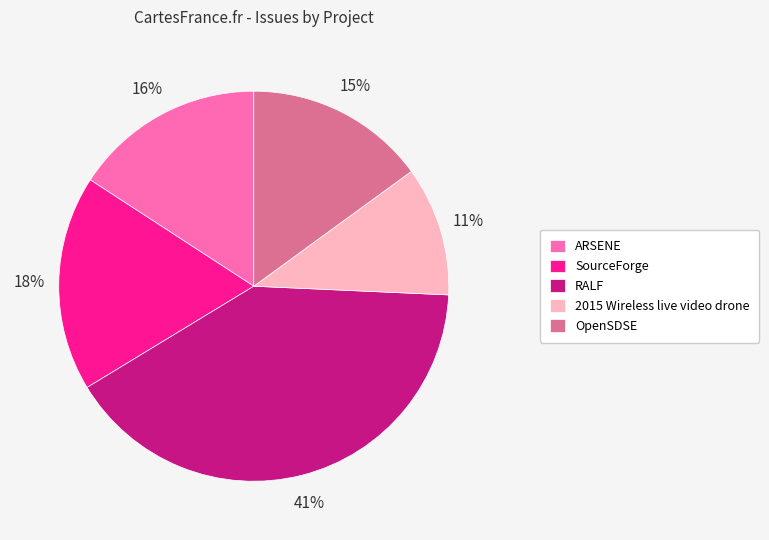

How many segments does this pie chart have?

5